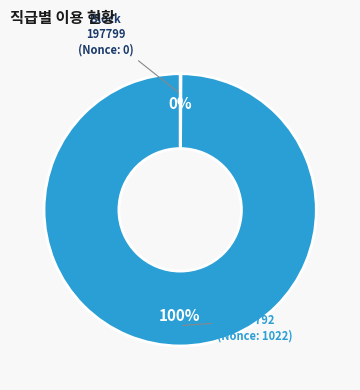

Which slice represents more than half of the pie?

197792